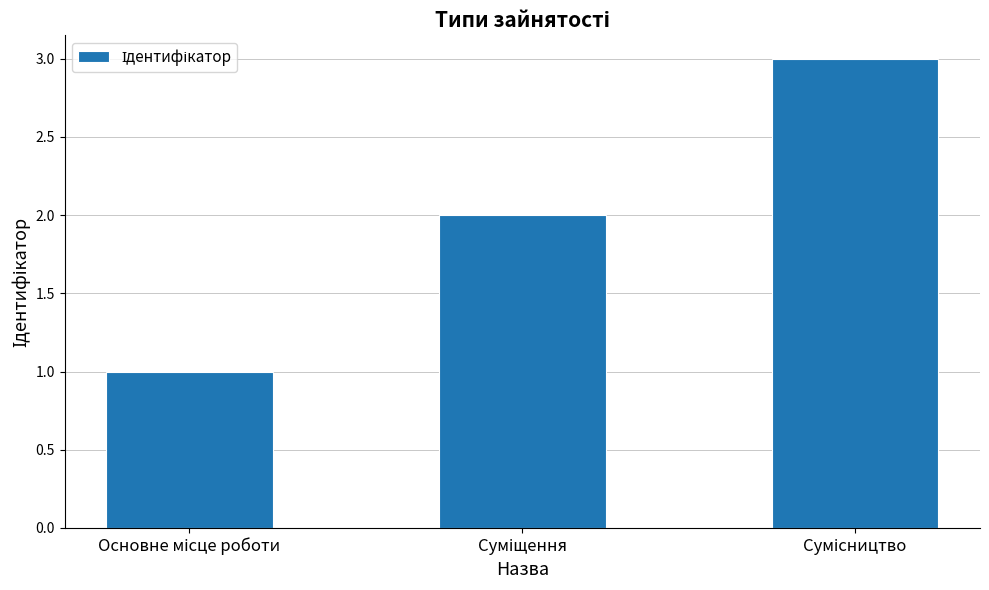

What is the average value?

2